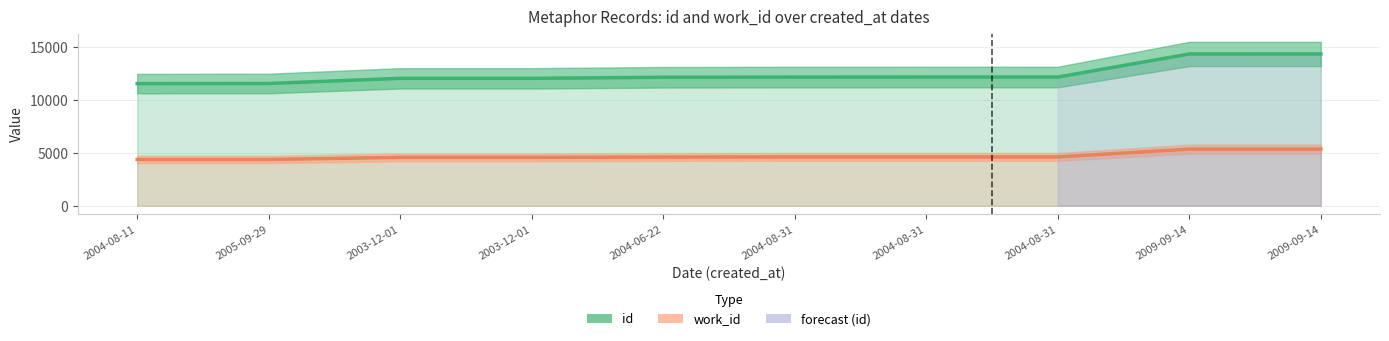

Which category has the highest value in the work_id series?

2009-09-14